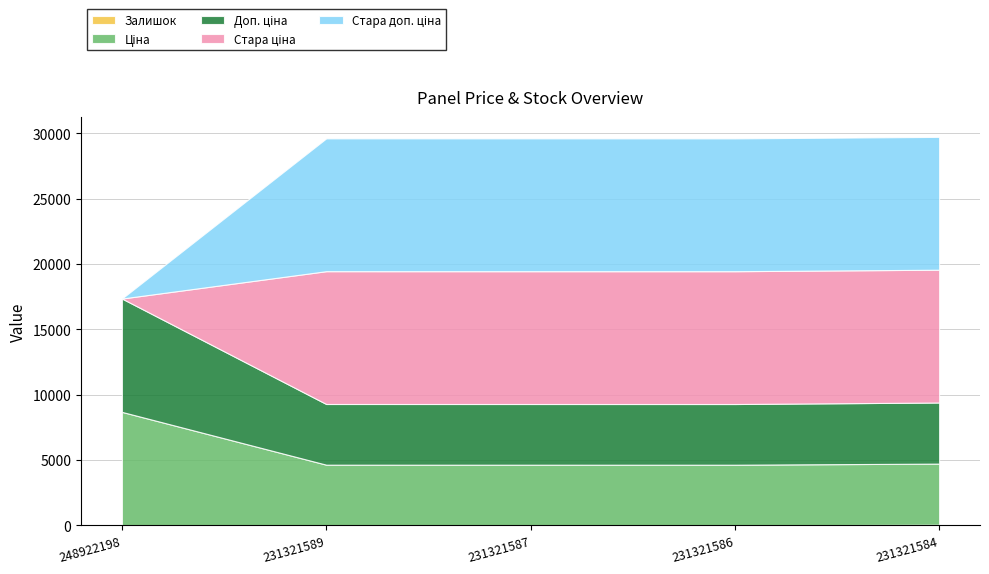

Reading left to right, transcribe all the data shown in this chart.

Залишок: 248922198=15.0	231321589=3.0	231321587=2.0	231321586=1.0	231321584=55.0
Ціна: 248922198=8669.7	231321589=4642.5	231321587=4642.5	231321586=4642.5	231321584=4672.9
Доп. ціна: 248922198=8669.7	231321589=4642.0	231321587=4642.0	231321586=4642.0	231321584=4673.0
Стара ціна: 248922198=0.0	231321589=10158.6	231321587=10158.6	231321586=10158.6	231321584=10158.6
Стара доп. ціна: 248922198=0.0	231321589=10158.6	231321587=10158.6	231321586=10158.6	231321584=10158.6